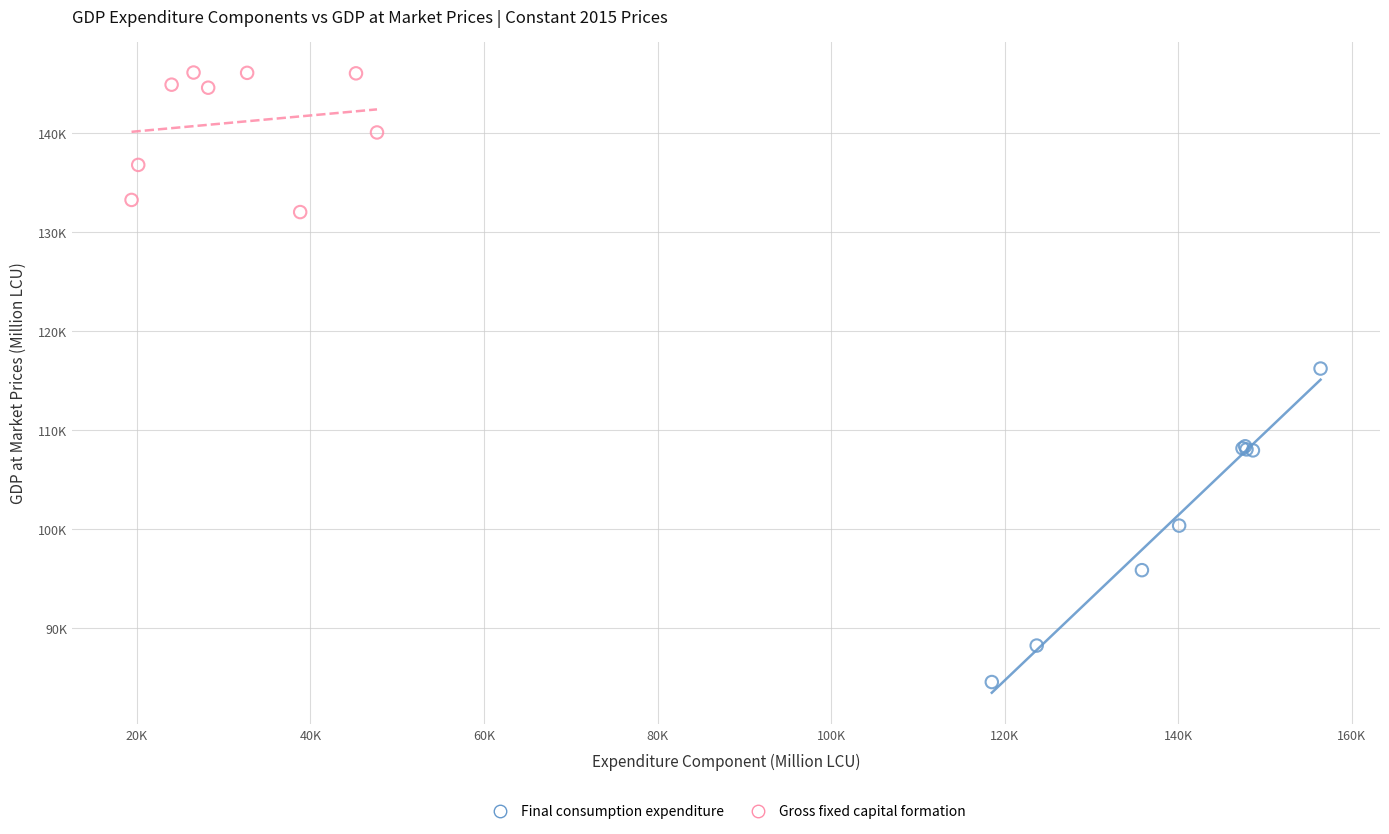

What are all the series names shown in the legend?

Final consumption expenditure, Gross fixed capital formation